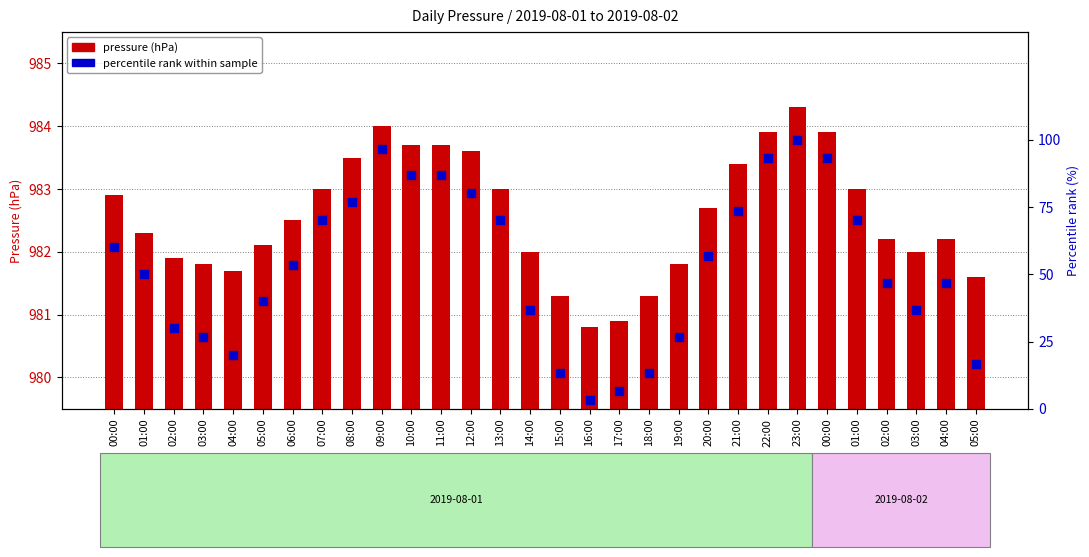

Is the value of percentile rank within sample at 06:00 greater than the value of pressure (hPa) at 19:00?

No